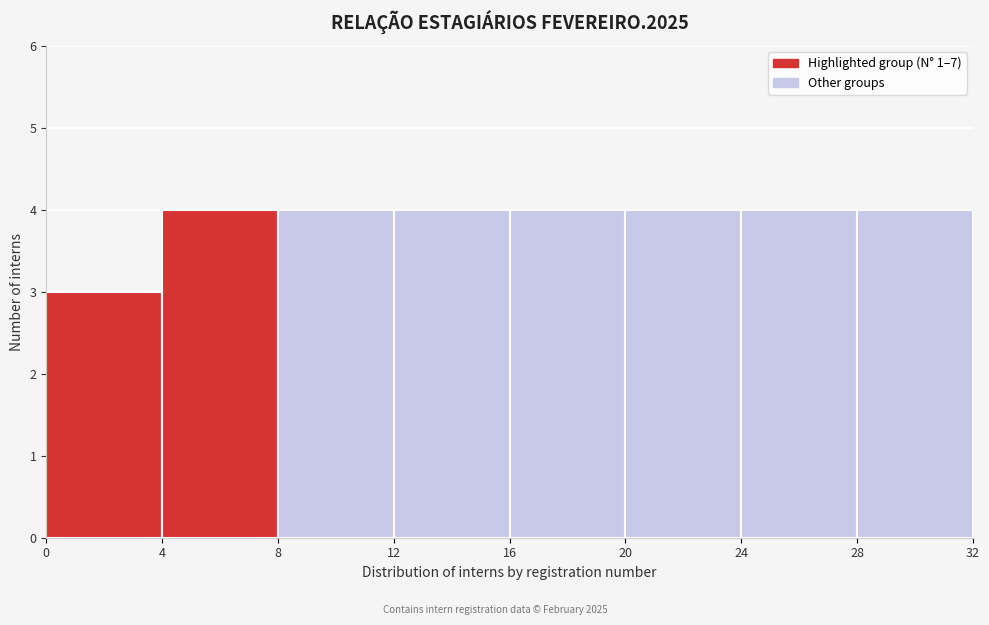

What is the height of the bar covering 16 to 20 on the x-axis? The values are not printed on the chart, so give them approximately, as read against the axis.

4